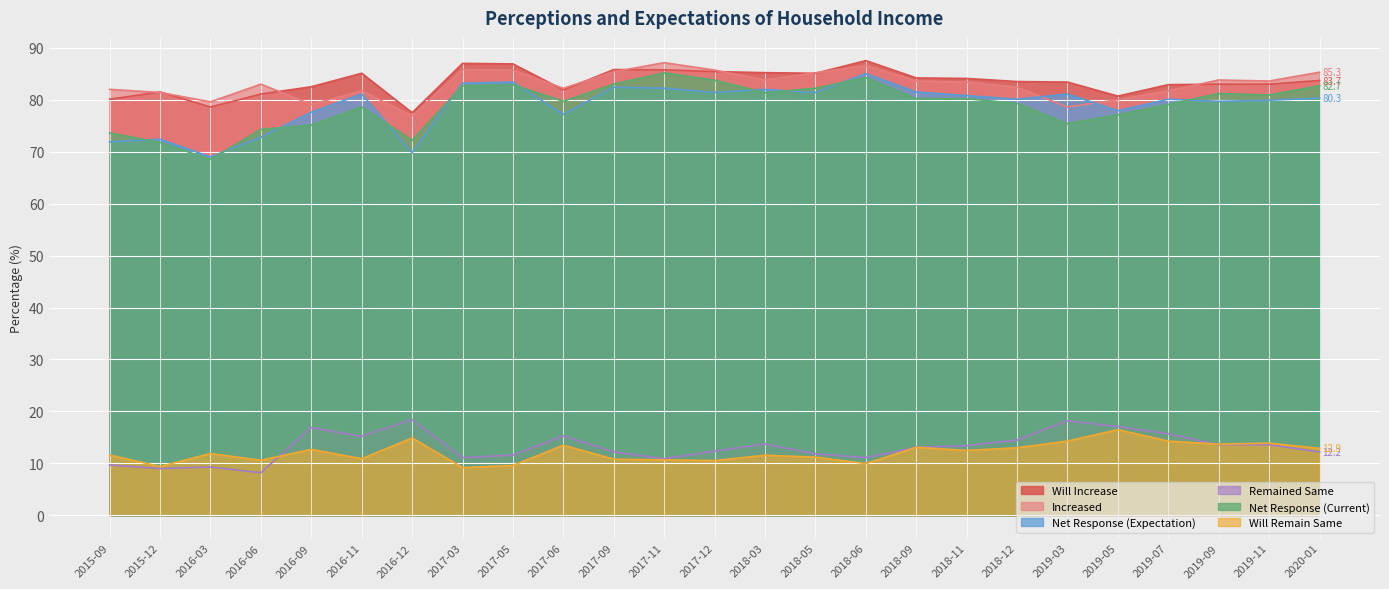

Is the value of Remained Same at 2017-09 greater than the value of Increased at 2017-05?

No